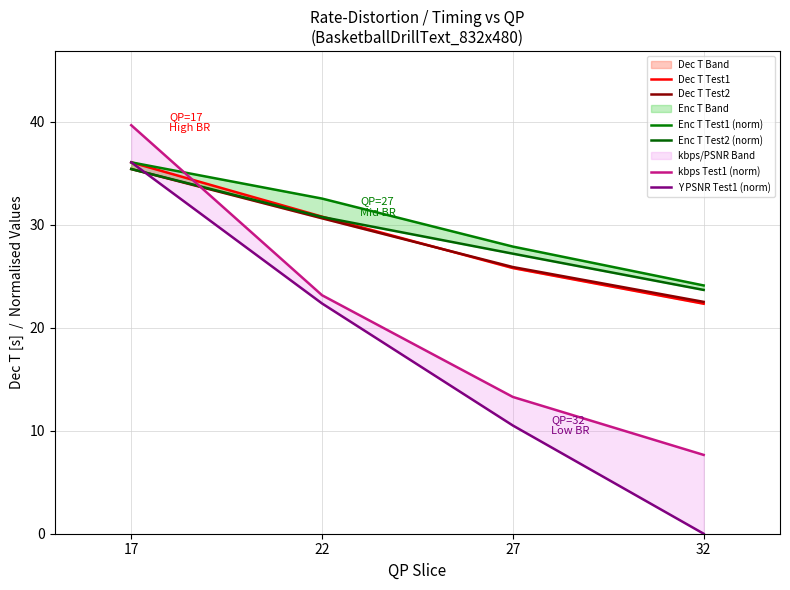

What is the total value across all series at 17?

218.5